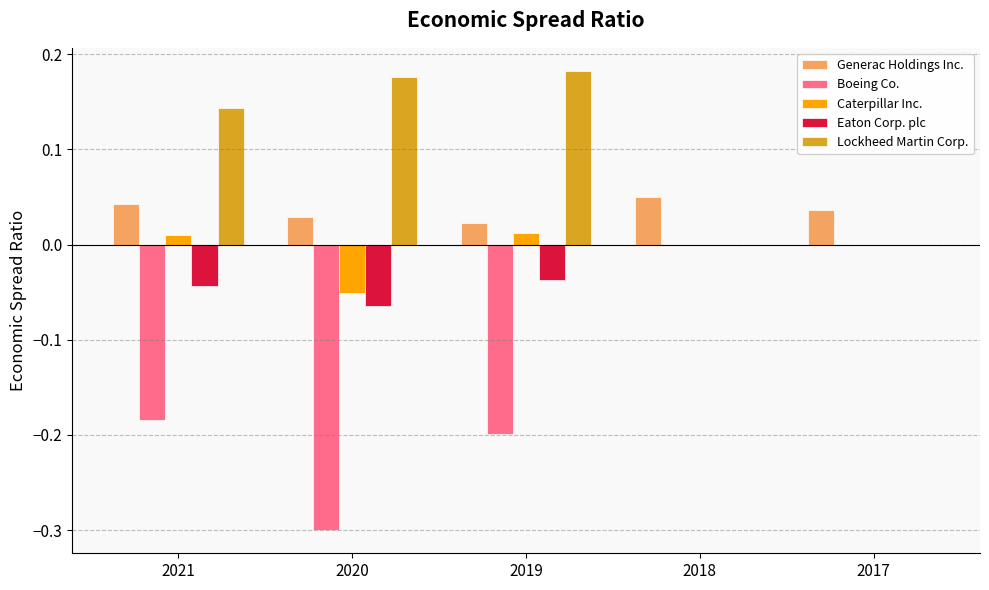

How many data points does each series have?

5